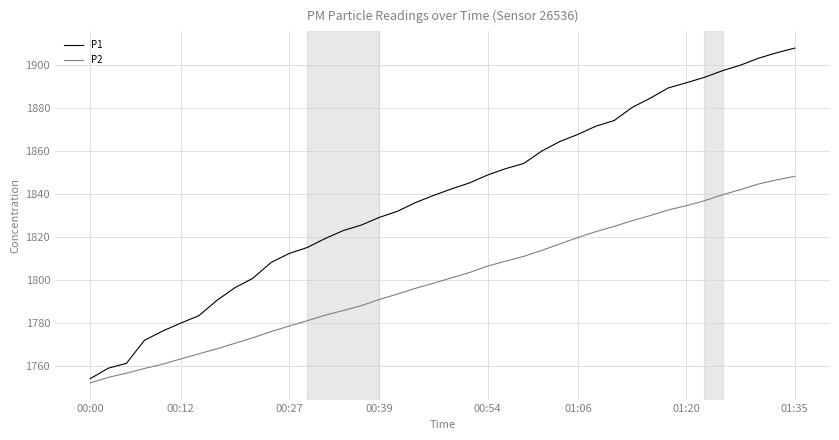

What is the greatest value displayed?

1907.9